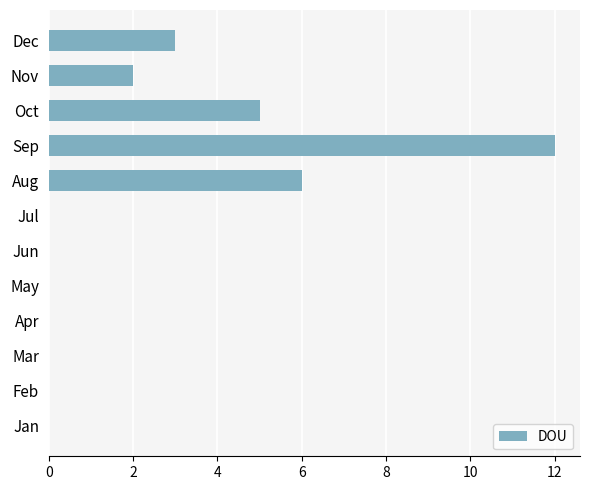

True or false: the data shows 3 at Dec.

True